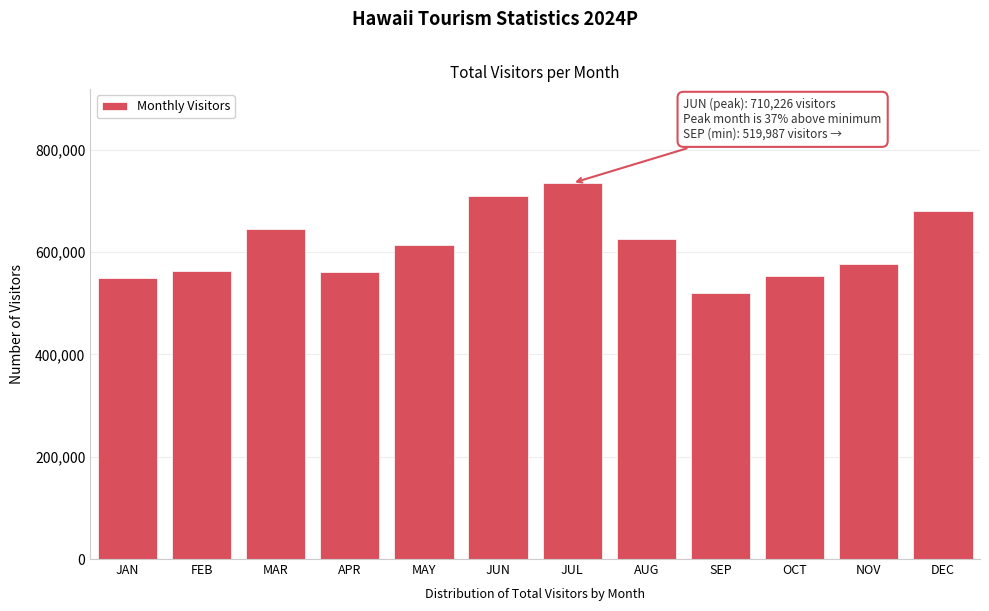

What value does the data have at APR?

562041.4